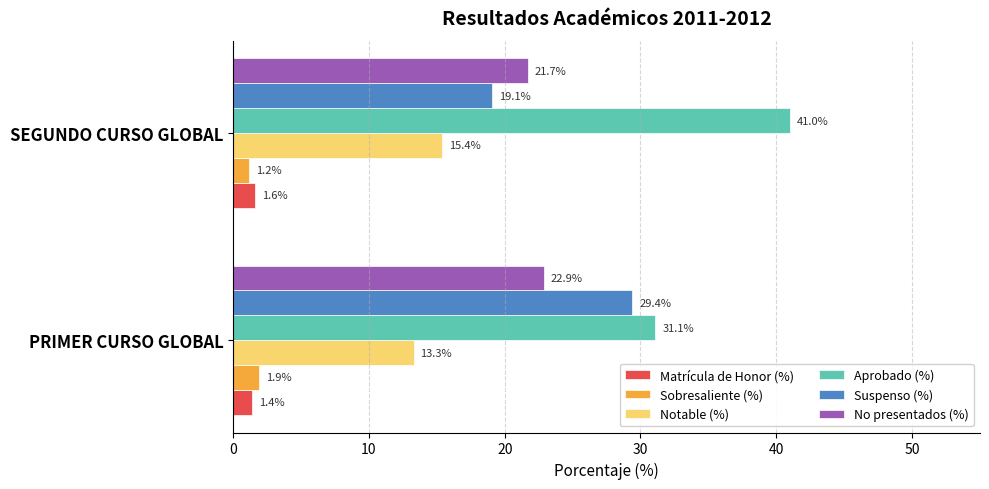

What is the sum of all Aprobado (%) values?

72.1